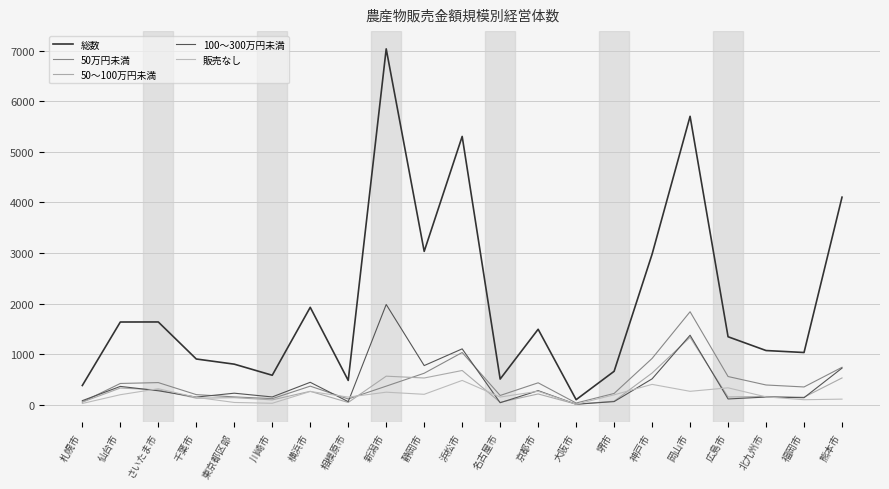

How many interior local peaks does the 50～100万円未満 series have?

8